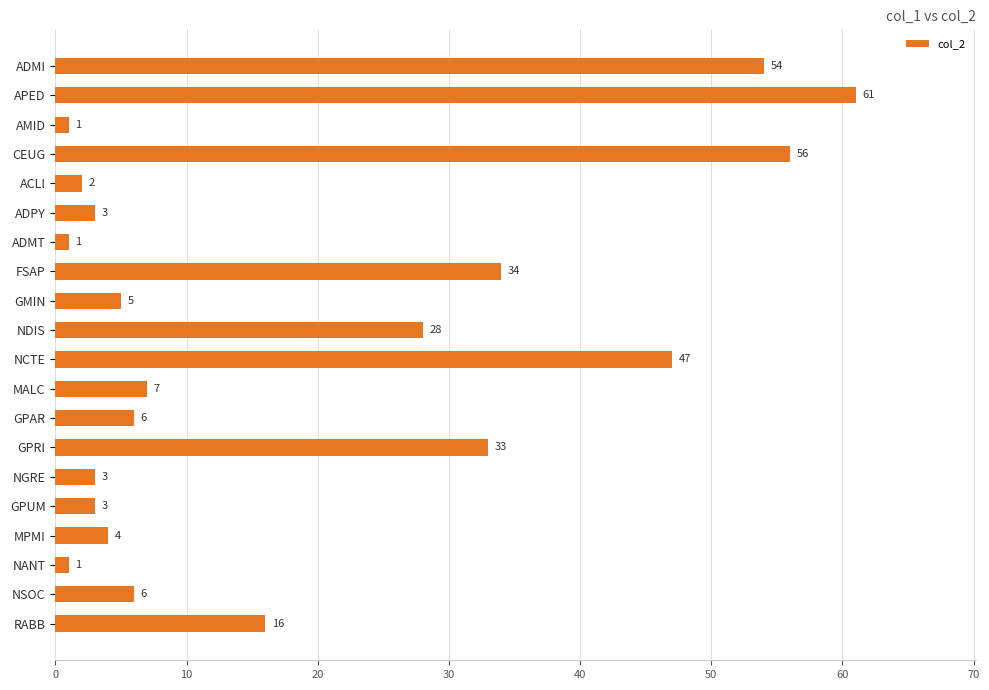

Reading top to bottom, extract all data points from this chart.

54	61	1	56	2	3	1	34	5	28	47	7	6	33	3	3	4	1	6	16